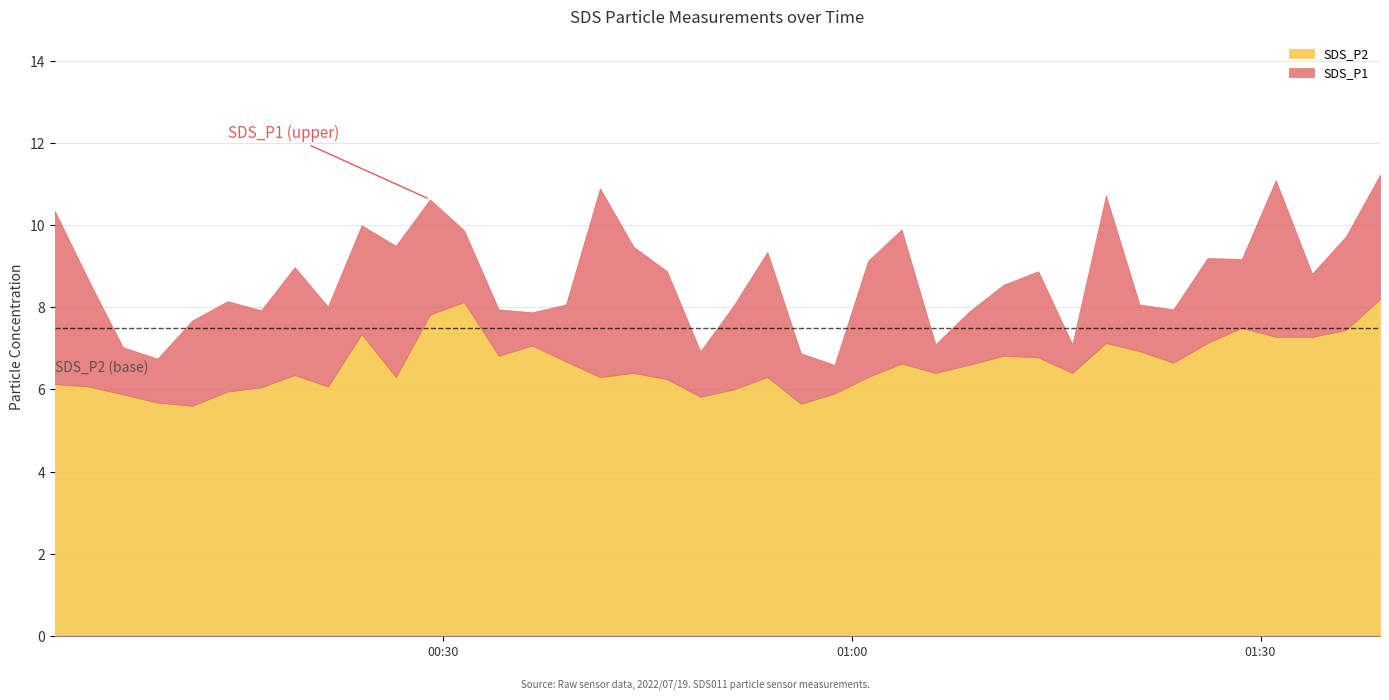

Reading left to right, extract all data points from this chart.

SDS_P1: 10.3	8.7	7.0	6.8	7.7	8.2	7.9	9.0	8.0	10.0	9.5	10.6	9.9	8.0	7.9	8.1	10.9	9.5	8.9	6.9	8.1	9.3	6.9	6.6	9.1	9.9	7.1	7.9	8.6	8.9	7.1	10.7	8.1	8.0	9.2	9.2	11.1	8.8	9.7	11.2
SDS_P2: 6.1	6.1	5.9	5.7	5.6	6.0	6.0	6.3	6.1	7.3	6.3	7.8	8.1	6.8	7.1	6.7	6.3	6.4	6.2	5.8	6.0	6.3	5.7	5.9	6.3	6.6	6.4	6.6	6.8	6.8	6.4	7.1	6.9	6.7	7.1	7.5	7.3	7.3	7.5	8.2